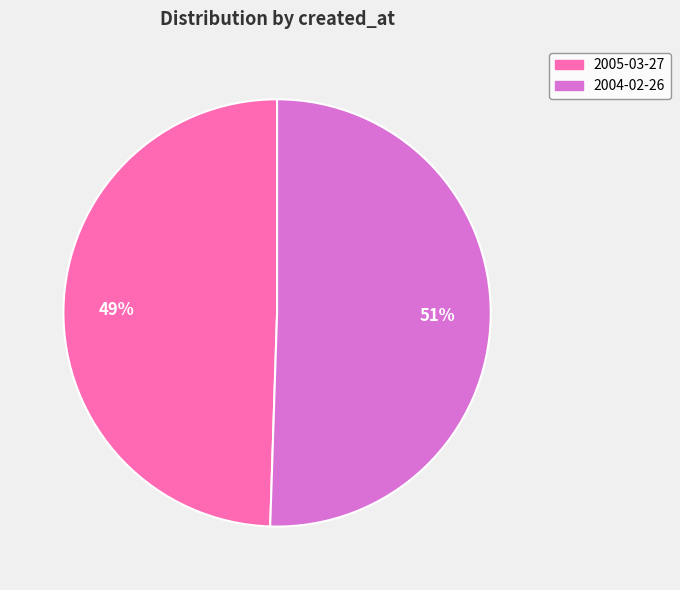

Approximately how many times larger is the value at 2004-02-26 compared to 2005-03-27?

1.0